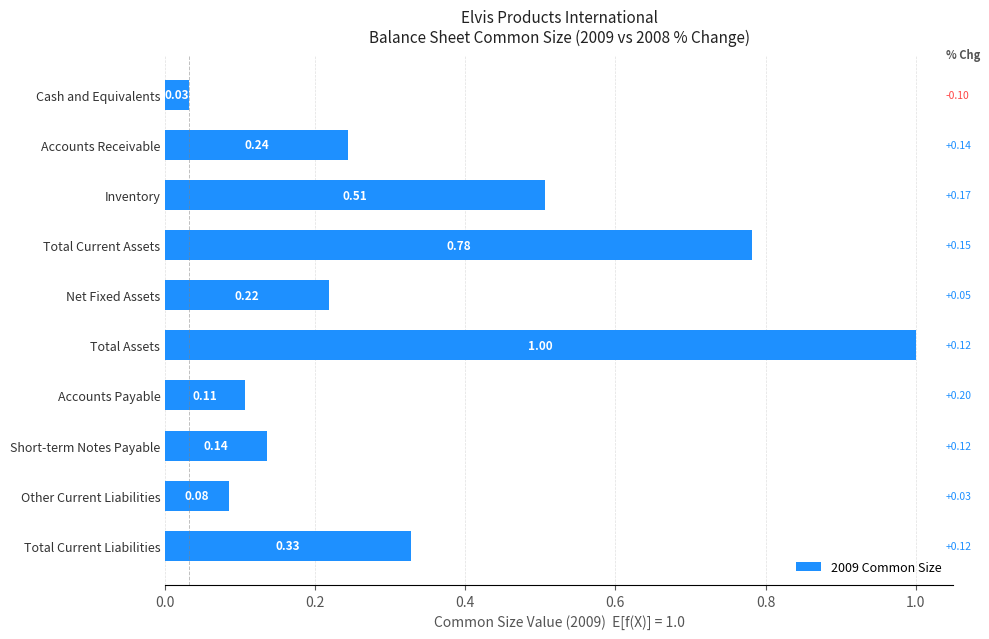

What is the label of the 4th bar from the top?

Total Current Assets